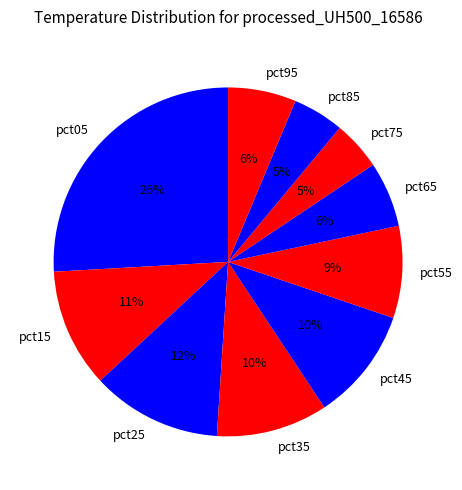

To the nearest percent, what is the difference between the pct35 and pct95 slice percentages?

4%